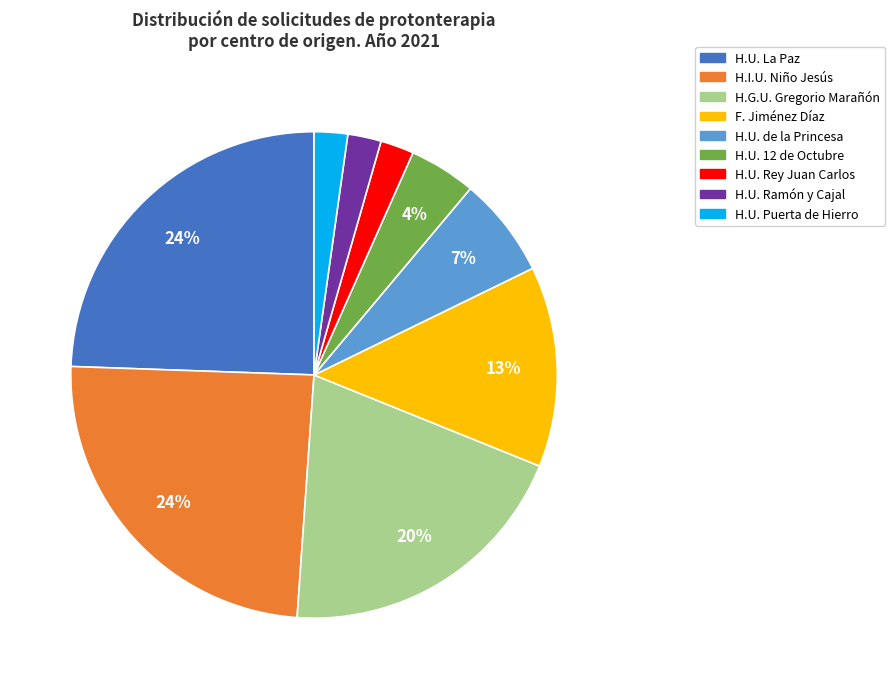

Does H.U. Puerta de Hierro account for over 50% of the chart?

No